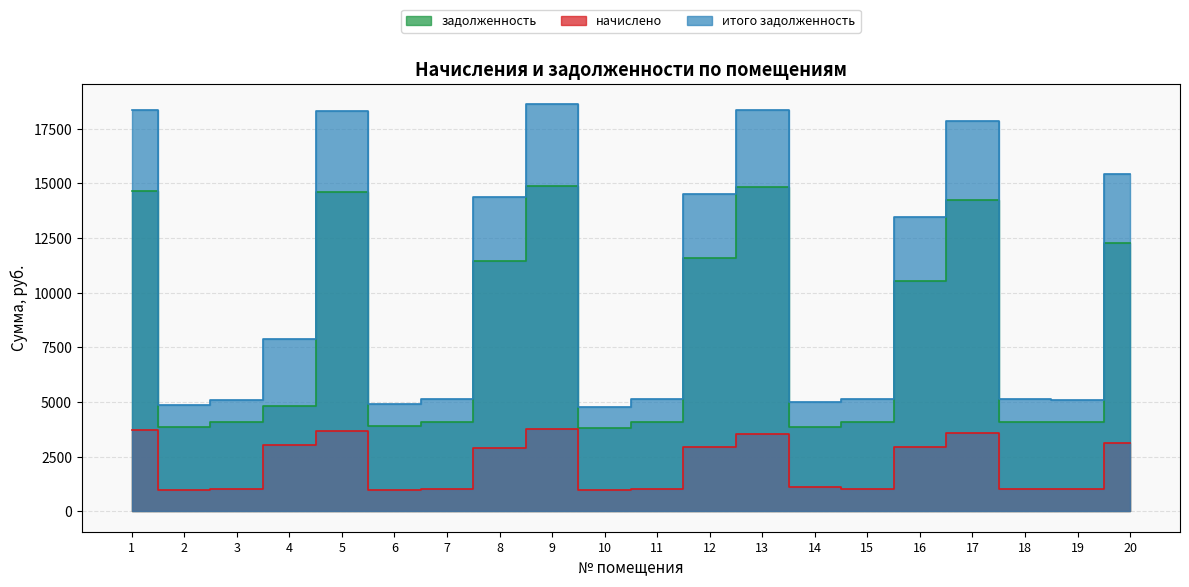

At which category does начислено reach its first local valley?

2